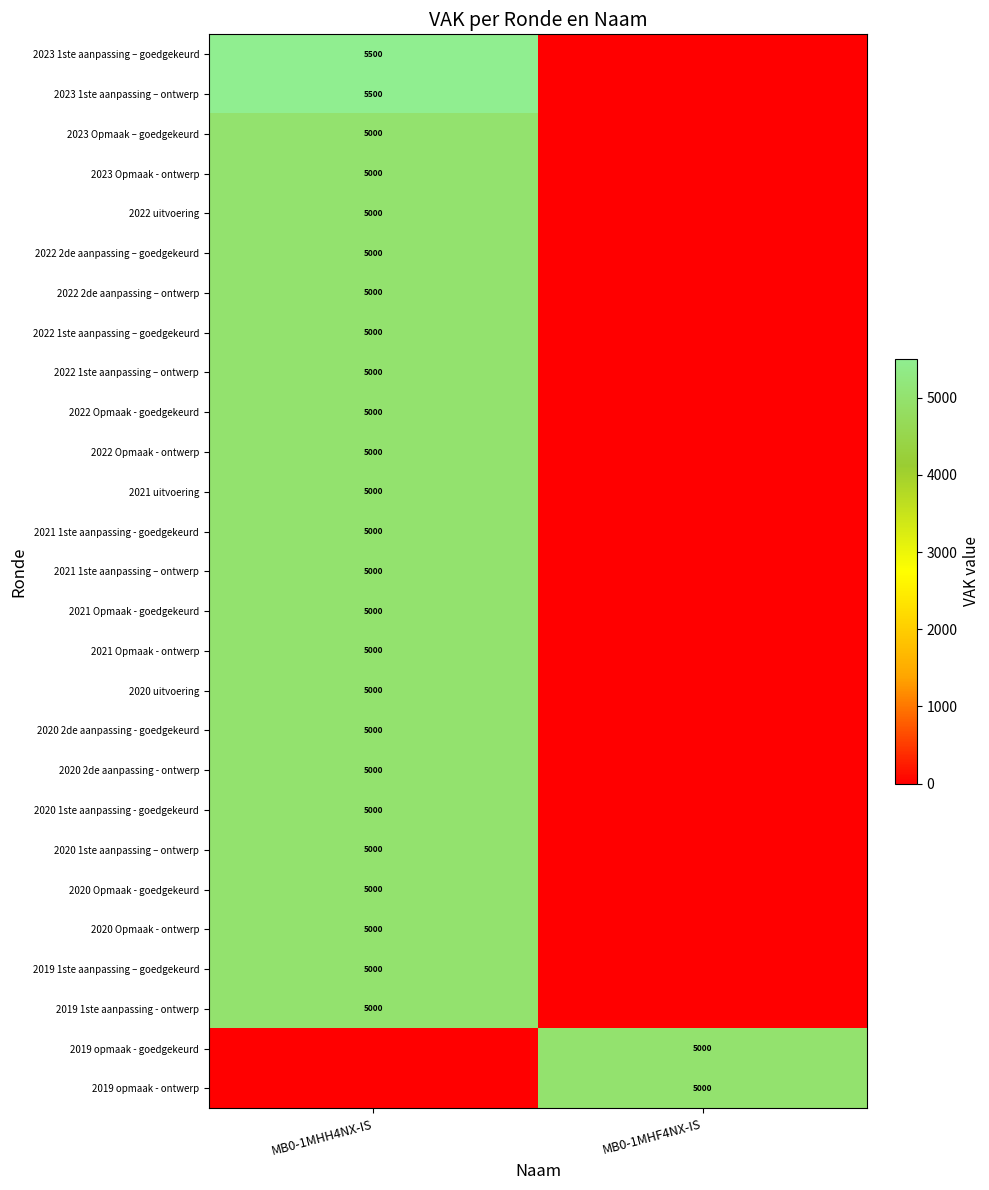

True or false: 2022 1ste aanpassing – goedgekeurd has a value of 5000 at MB0-1MHH4NX-IS.

True